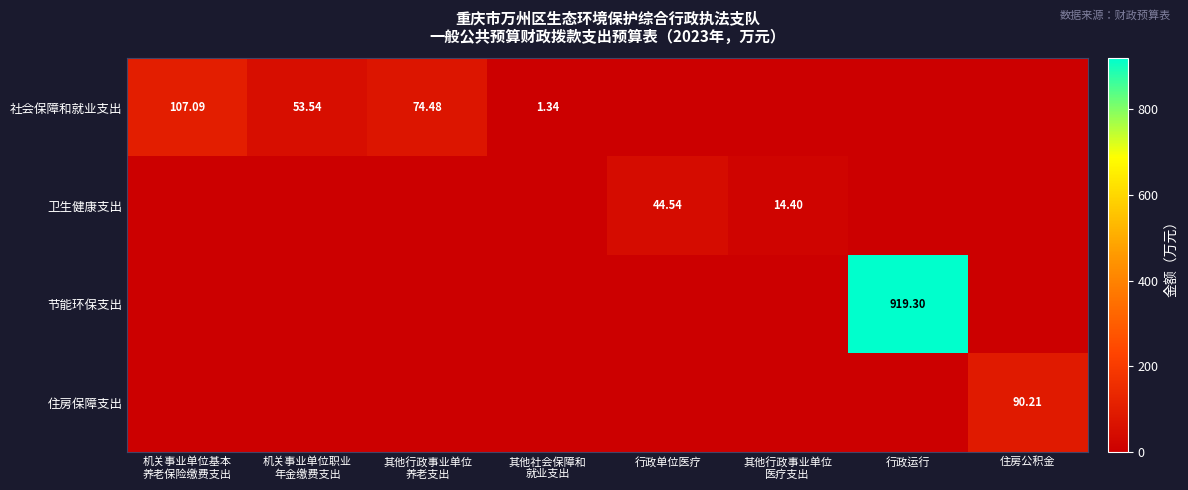

What is the difference between the second highest and minimum values in the 社会保障和就业支出 series?

74.5